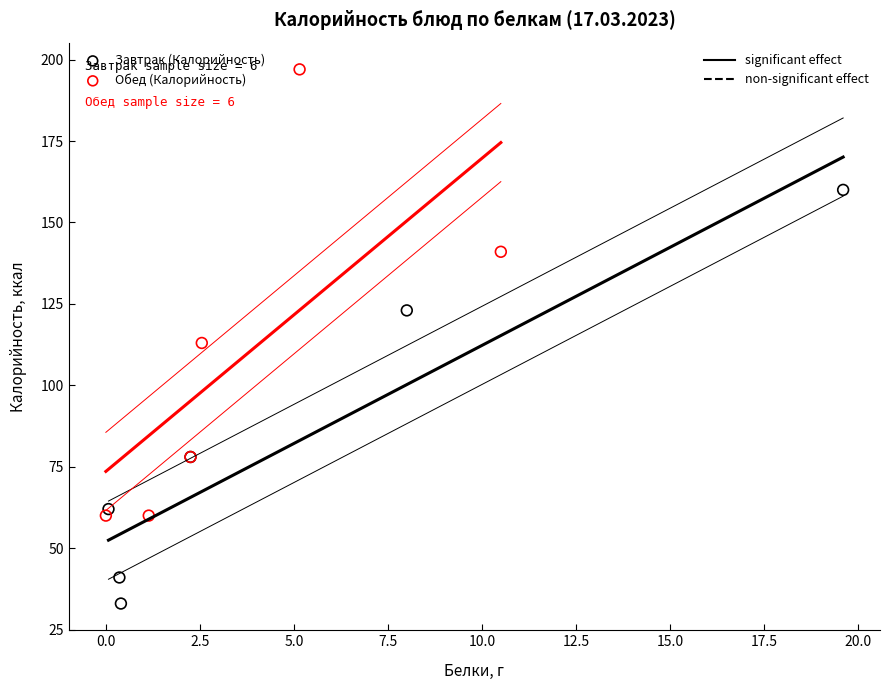

What are all the series names shown in the legend?

Завтрак (Калорийность), Обед (Калорийность)